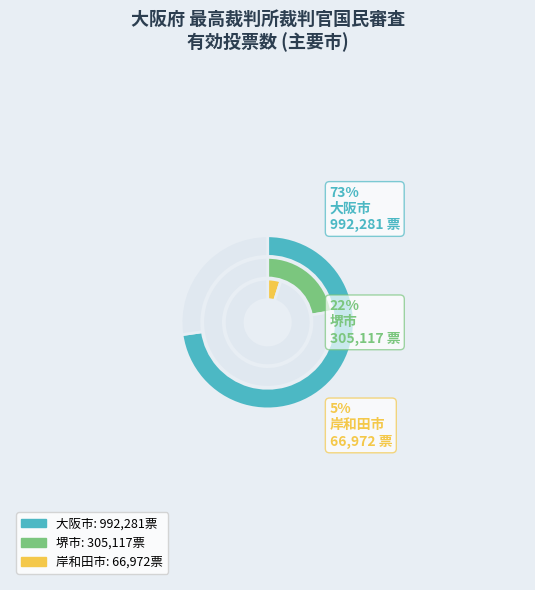

To the nearest percent, what percentage of the pie is 岸和田市?

5%